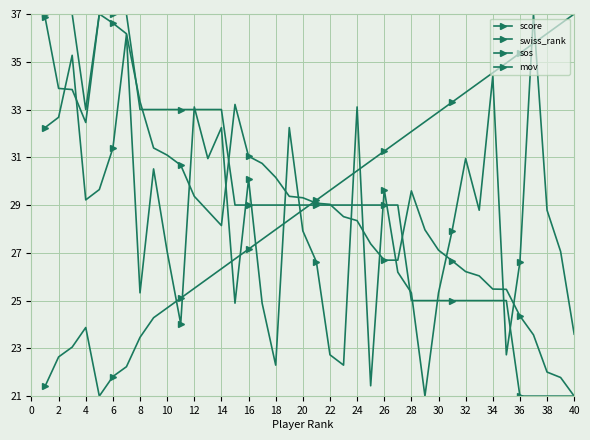

Reading left to right, what are all the values shown in this chart?

score: 37.0	37.0	37.0	33.0	37.0	37.0	37.0	33.0	33.0	33.0	33.0	33.0	33.0	33.0	29.0	29.0	29.0	29.0	29.0	29.0	29.0	29.0	29.0	29.0	29.0	29.0	29.0	25.0	25.0	25.0	25.0	25.0	25.0	25.0	25.0	21.0	21.0	21.0	21.0	21.0
swiss_rank: 21.4	22.6	23.1	23.9	21.0	21.8	22.2	23.5	24.3	24.7	25.1	25.5	25.9	26.3	26.7	27.2	27.6	28.0	28.4	28.8	29.2	29.6	30.0	30.4	30.8	31.3	31.7	32.1	32.5	32.9	33.3	33.7	34.1	34.5	34.9	35.4	35.8	36.2	36.6	37.0
sos: 32.2	32.7	35.3	29.2	29.6	31.4	36.1	25.3	30.5	27.1	24.0	33.1	30.9	32.2	24.9	30.1	24.9	22.3	32.2	27.9	26.6	22.7	22.3	33.1	21.4	29.6	26.2	25.3	21.0	25.3	27.9	30.9	28.8	34.4	22.7	26.6	37.0	28.8	27.1	23.6
mov: 36.9	33.9	33.8	32.5	37.0	36.6	36.2	33.3	31.4	31.1	30.7	29.4	28.8	28.1	33.2	31.0	30.7	30.2	29.4	29.3	29.1	29.0	28.5	28.3	27.4	26.7	26.7	29.6	28.0	27.1	26.7	26.2	26.0	25.5	25.5	24.4	23.6	22.0	21.8	21.0